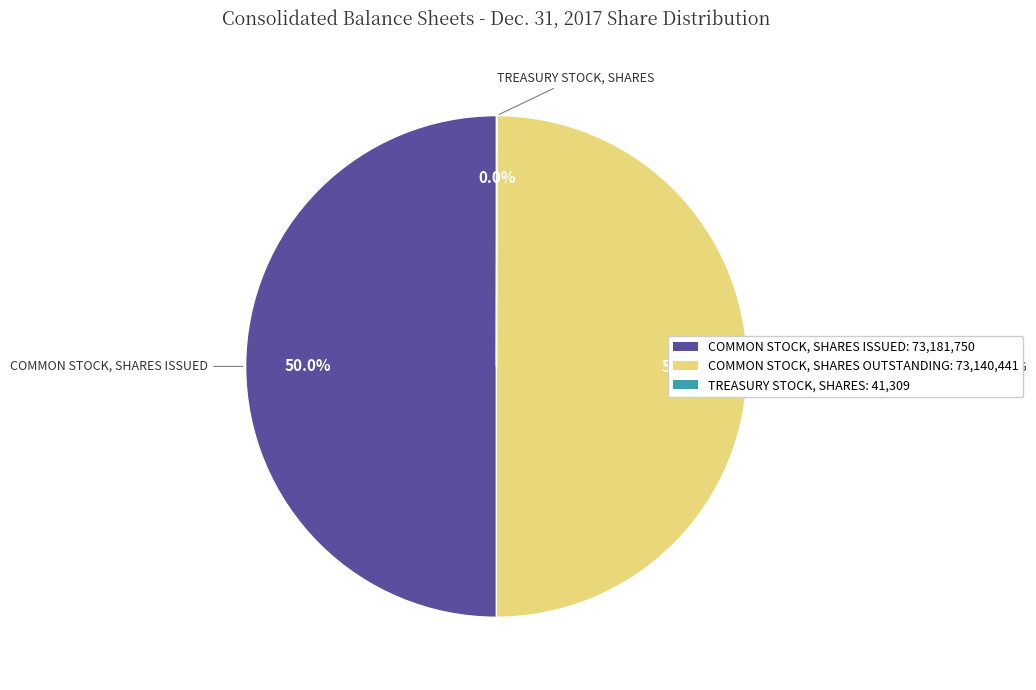

To the nearest percent, what is the average slice percentage?

33%